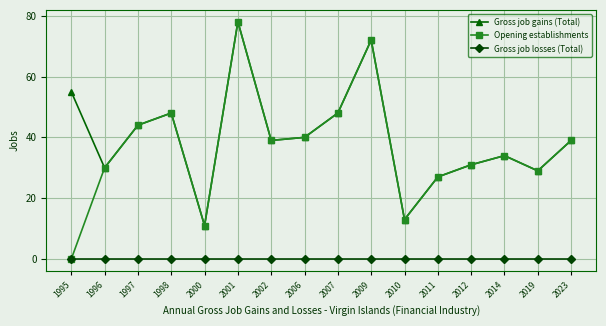

What is the difference between the highest and lowest values at 1998?

48